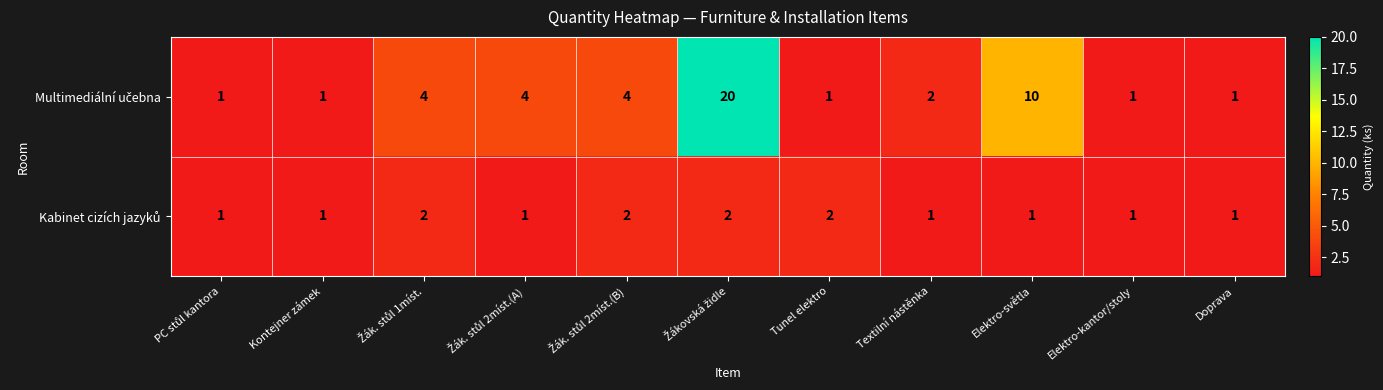

What is the maximum value shown in the chart?

20